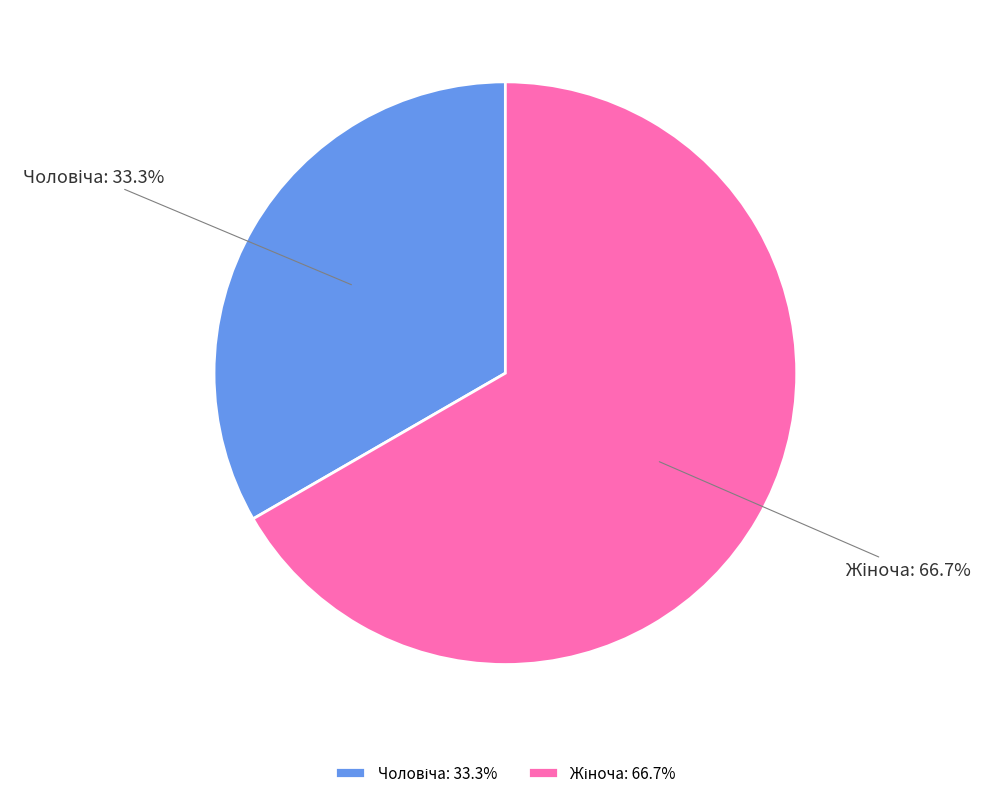

To the nearest percent, what is the difference between the largest and smallest slice percentages?

33%